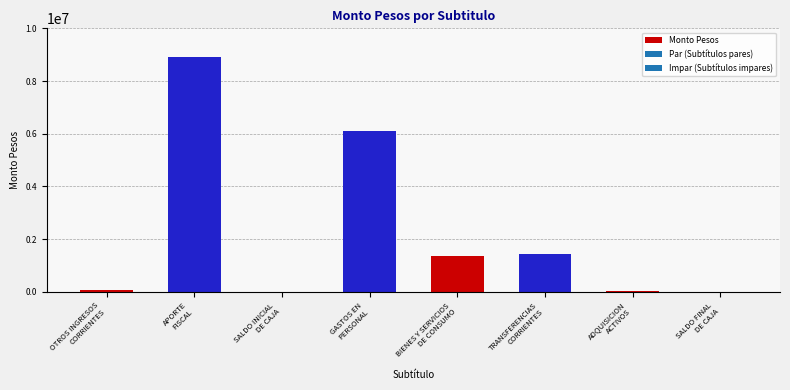

What is the difference between the maximum and minimum values?

8900296